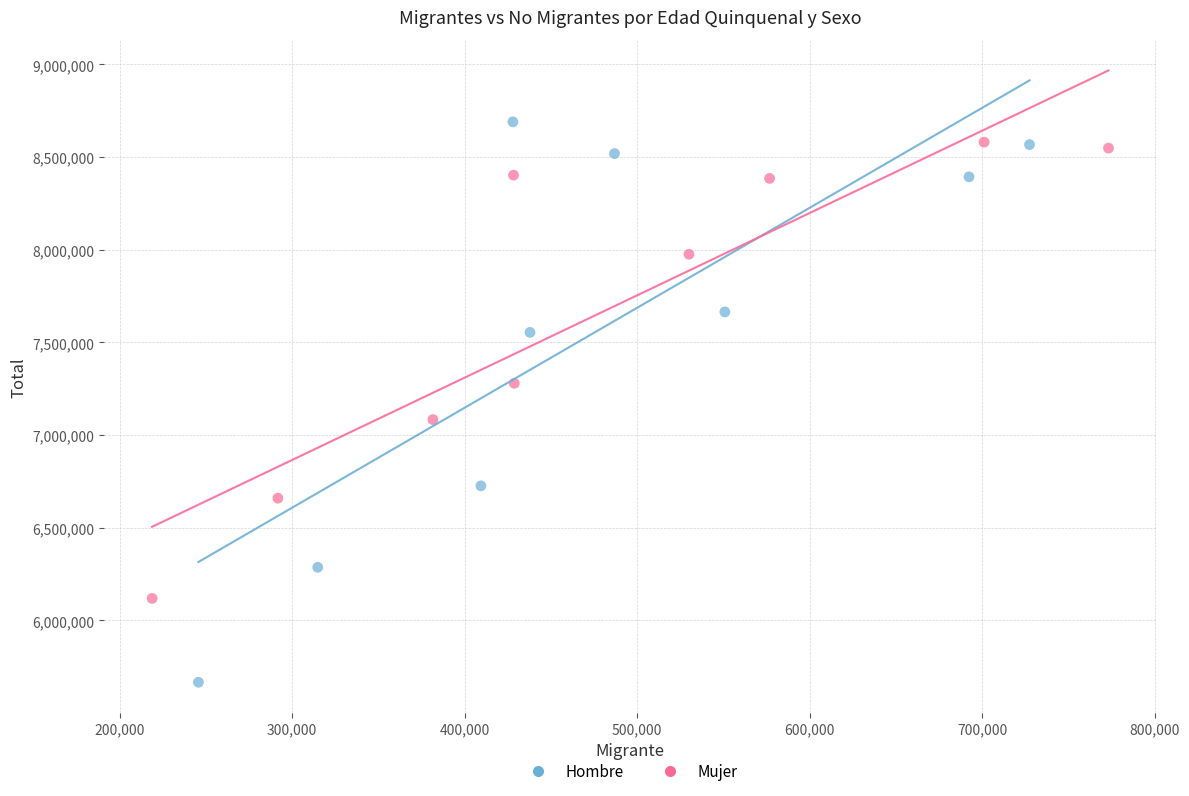

Which series has the widest spread of Y values?

Hombre